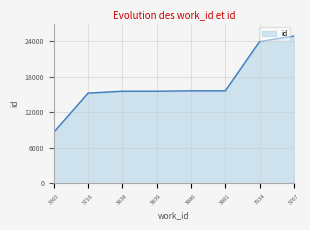

Between 3365 and 5767, which is larger?

5767